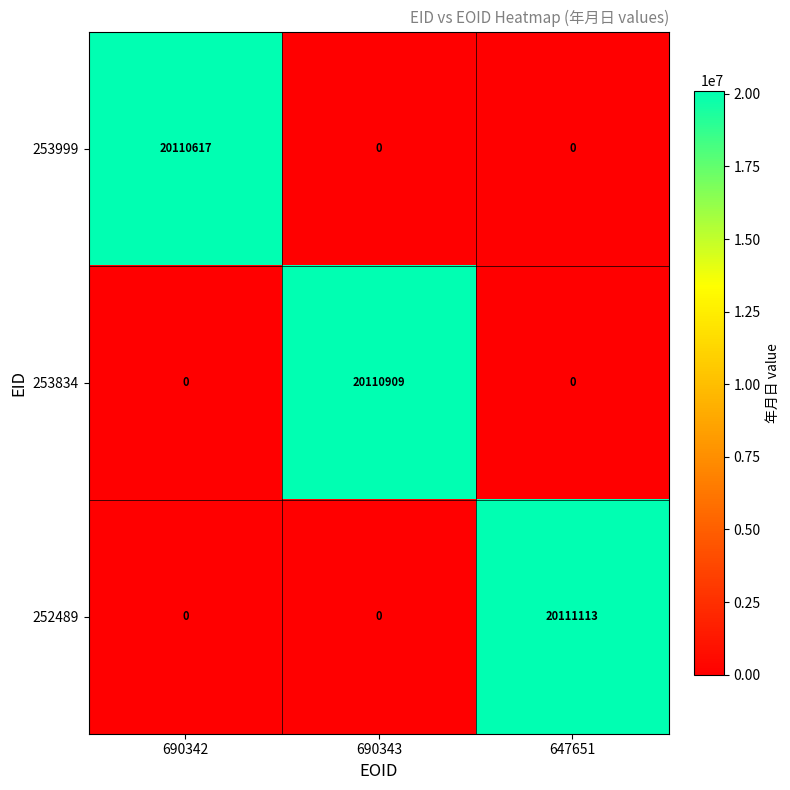

What is the total value across all series at 690342?

20110617